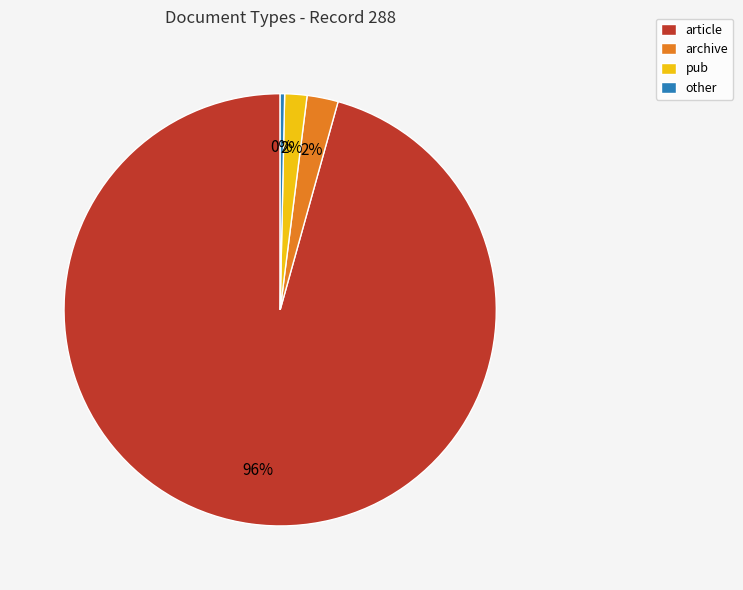

What percentage is the archive slice, to the nearest percent?

2%